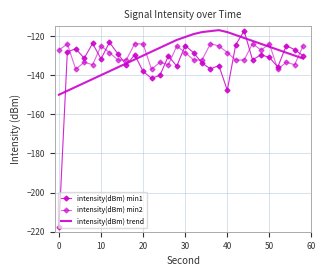

Reading left to right, extract all data points from this chart.

intensity(dBm) min1: -217.7	-128.1	-126.5	-131.3	-123.8	-131.7	-123.3	-129.1	-134.8	-129.6	-138.1	-141.6	-140.1	-130.2	-135.4	-124.9	-128.6	-133.8	-136.8	-135.1	-147.8	-124.5	-117.5	-132.2	-129.6	-130.9	-135.8	-124.9	-126.9	-130.1
intensity(dBm) min2: -127.2	-124.1	-137.0	-133.4	-134.7	-125.1	-128.4	-132.3	-132.2	-123.9	-124.1	-137.0	-133.4	-134.7	-125.1	-128.4	-132.3	-132.2	-123.9	-125.1	-128.4	-132.3	-132.2	-123.9	-127.2	-124.1	-137.0	-133.4	-134.7	-125.1
intensity(dBm) trend: -150.0	-148.0	-146.0	-144.0	-142.0	-140.0	-138.0	-136.0	-134.0	-132.0	-130.0	-128.0	-126.0	-124.0	-122.0	-120.5	-119.0	-118.0	-117.5	-117.0	-118.0	-119.5	-121.0	-122.5	-124.0	-125.5	-127.0	-128.5	-130.0	-131.5